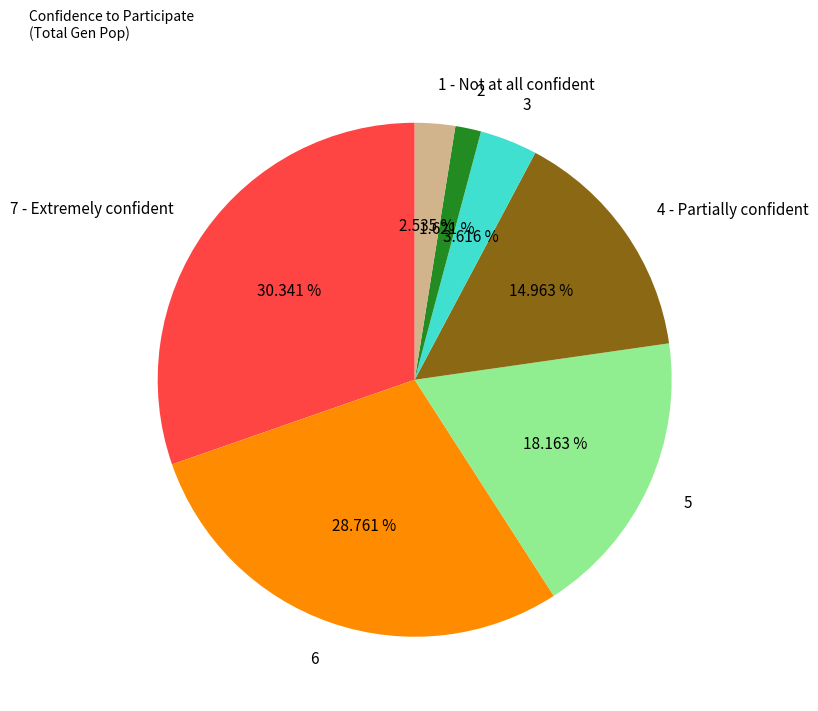

What is the ratio of the value at 2 to the value at 3?

0.4